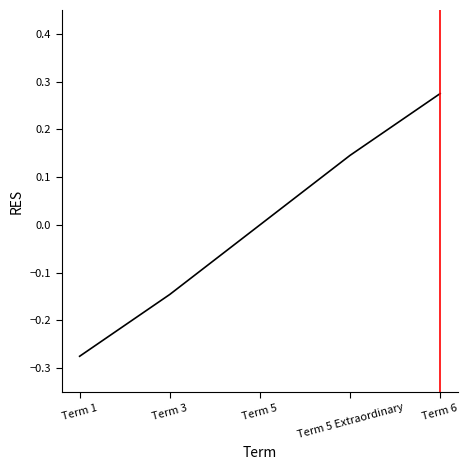

Which category has the highest value across all series?

Term 6